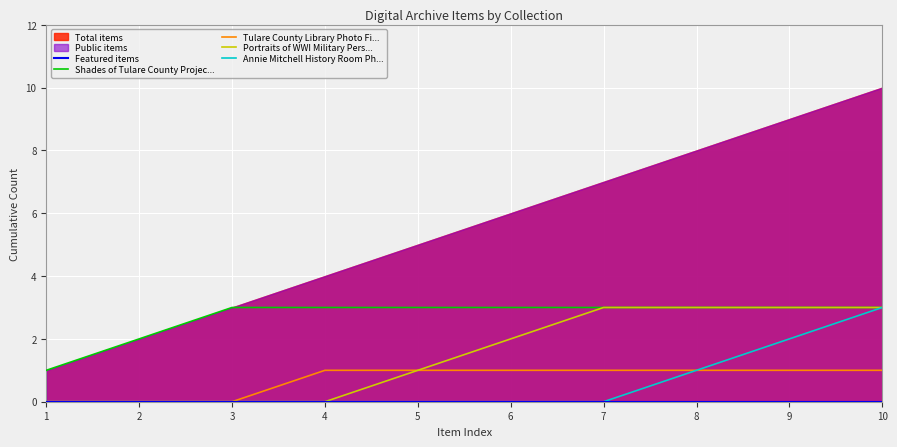

How many values in the Portraits of WWI Military Pers... series are below 2?

5